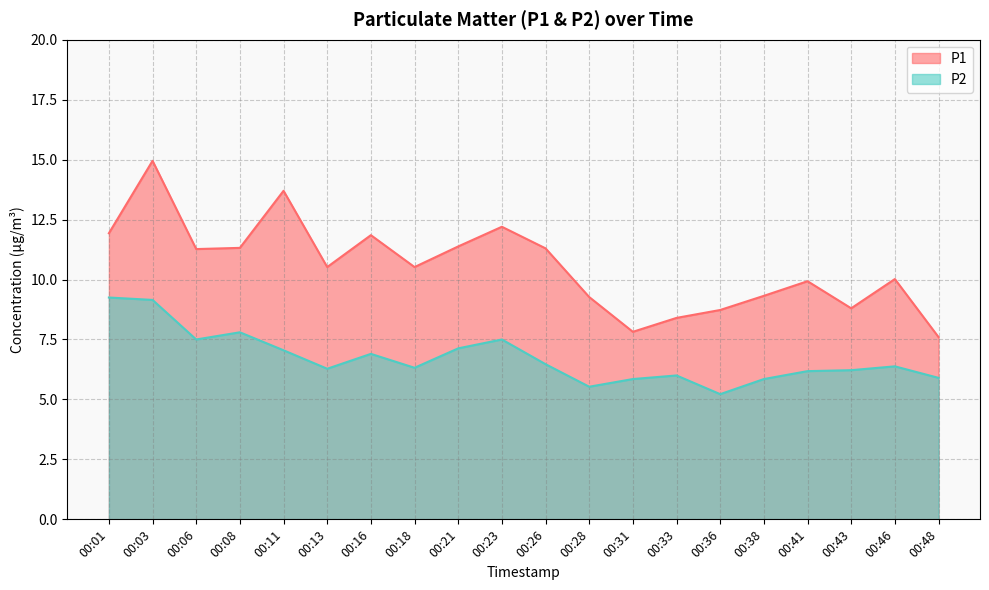

In P1, how many points are lower than both neighbors (excluding endpoints)?

5